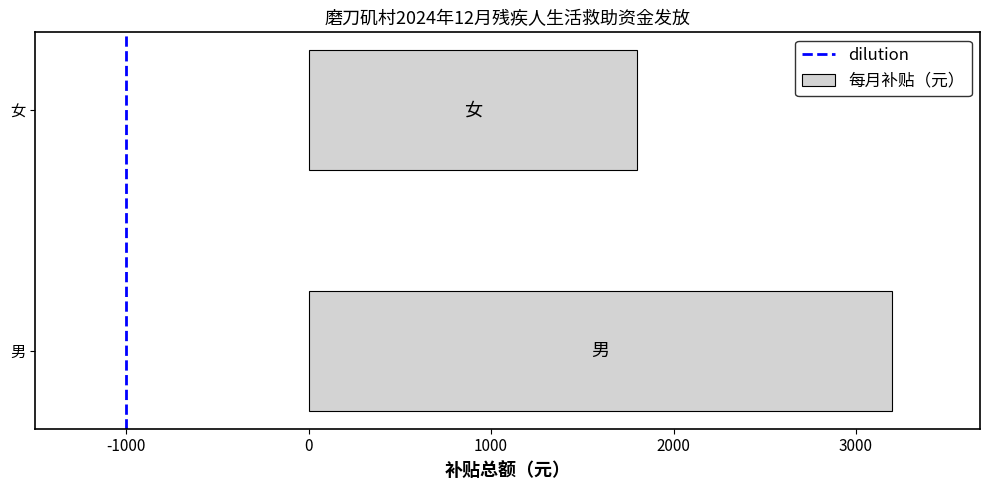

List the labels in order of value, smallest first.

女, 男